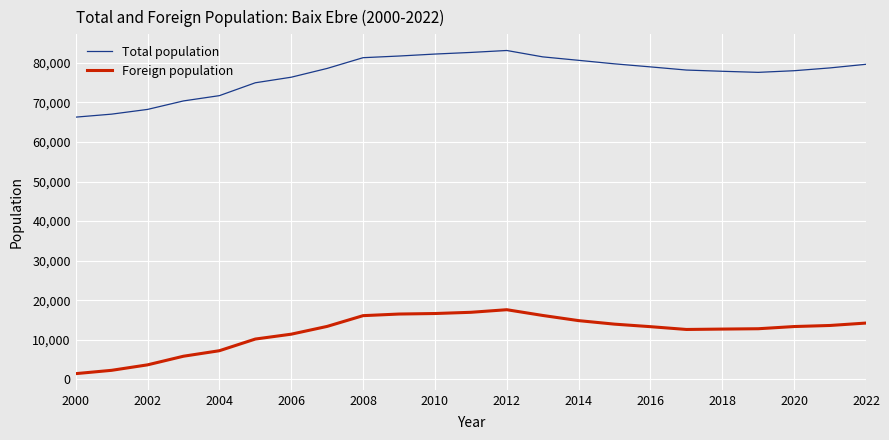

What is the highest value of the Foreign population series?

17583